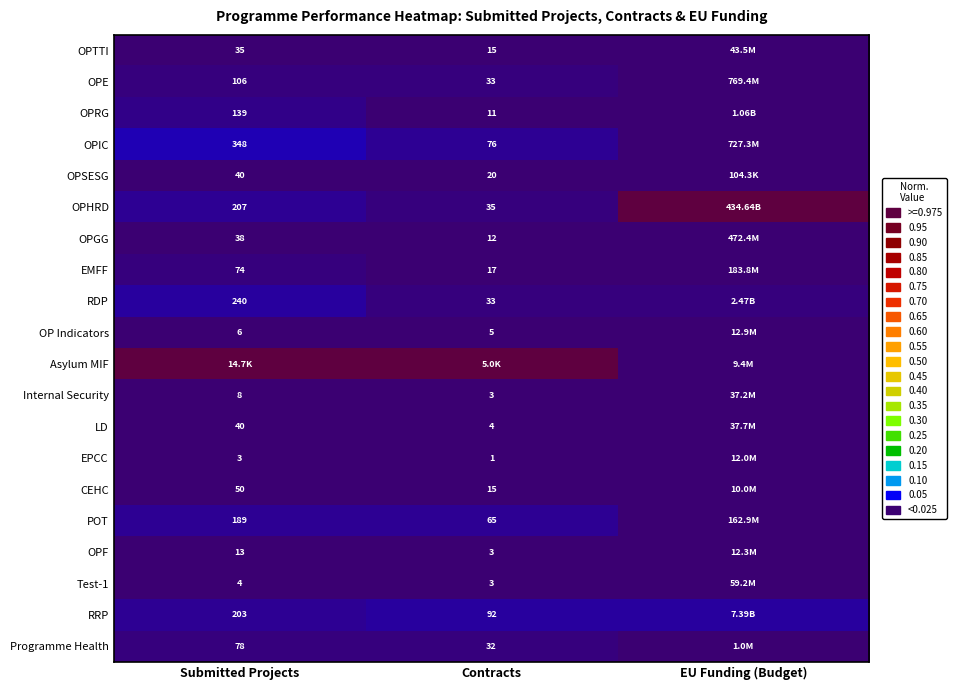

Is the value of OPSESG at Submitted Projects greater than the value of CEHC at Submitted Projects?

No